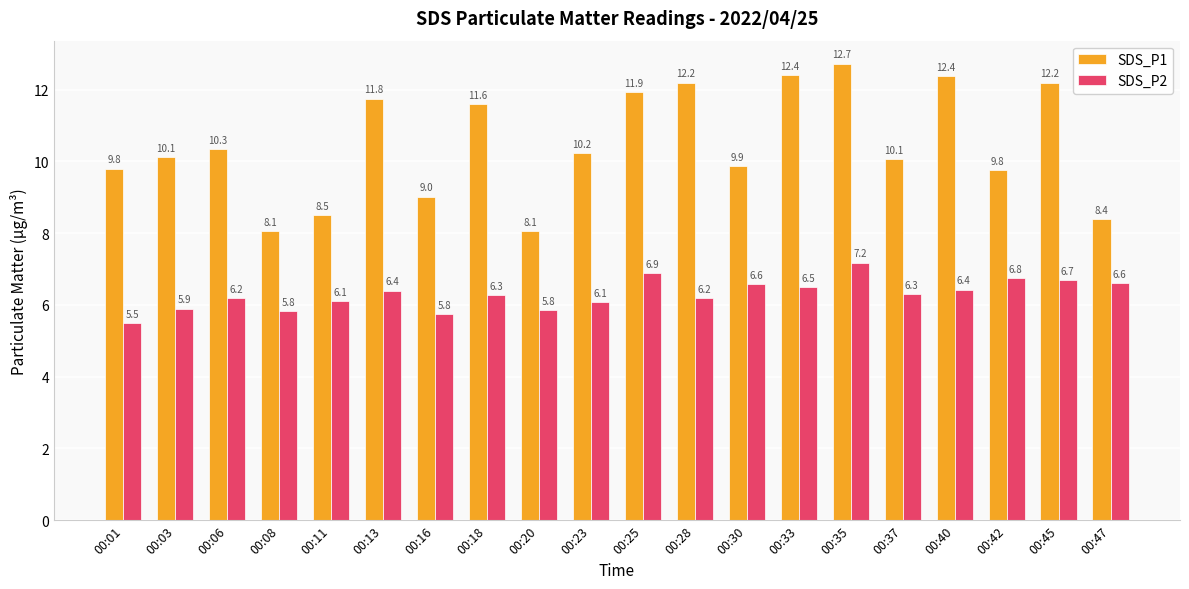

What is the value of the SDS_P1 bar at the 8th from the left?

11.6